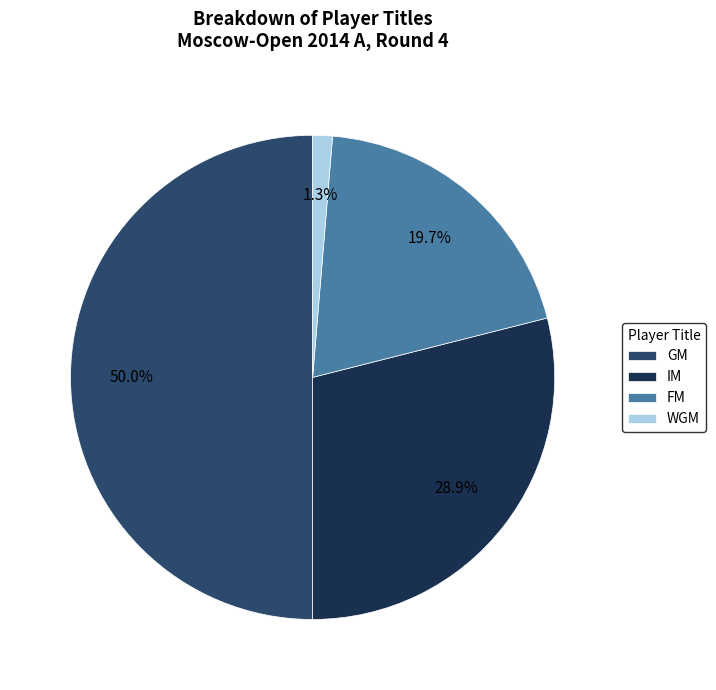

Which slice represents more than half of the pie?

GM